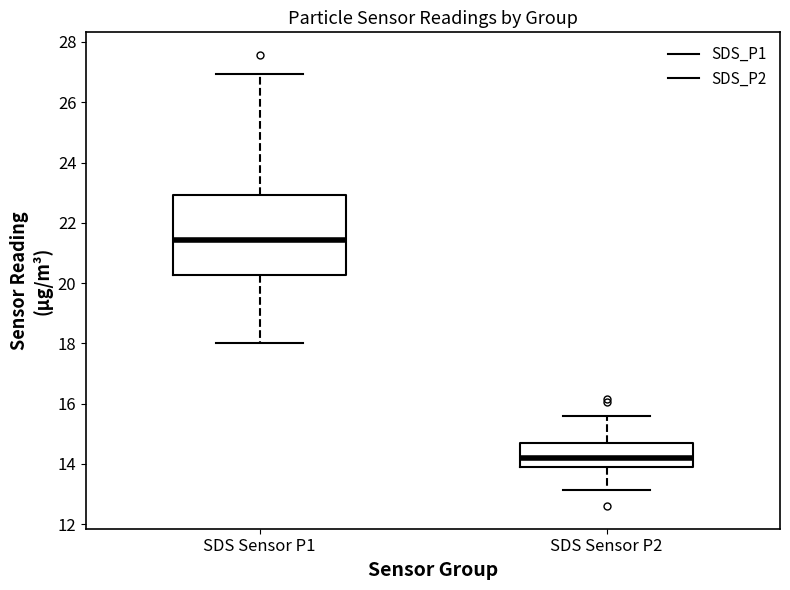

Reading left to right, read every box against the y-axis: the position of its median line, the range the box covers, and the ends of its whiskers. The values are not printed on the chart, so give them approximately, as read against the axis.

SDS Sensor P1: median 21.4, box 20.2 to 23.0, whiskers 18.0 to 27.0
SDS Sensor P2: median 14.2, box 13.8 to 14.8, whiskers 13.2 to 15.6